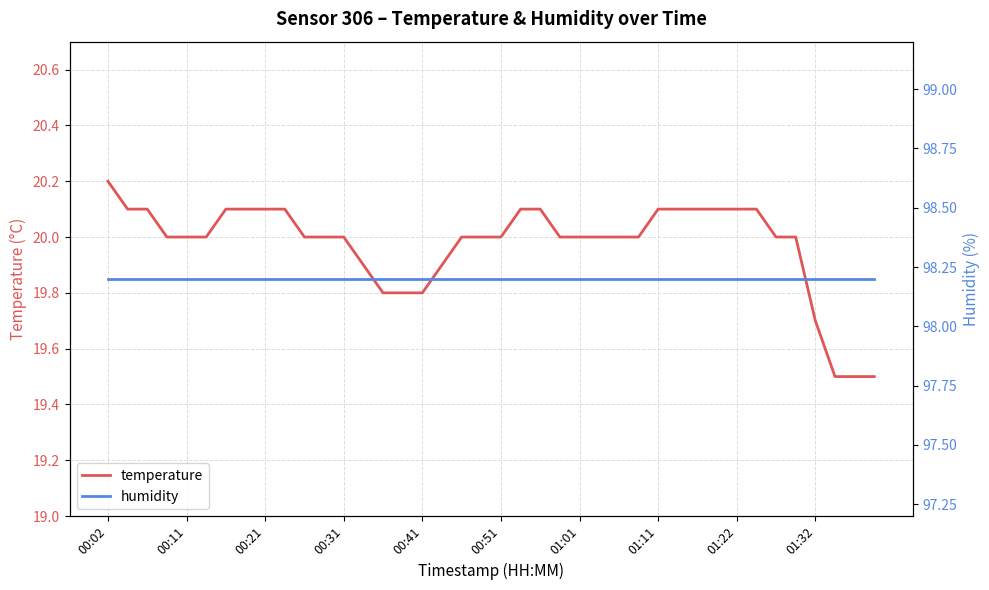

What is the maximum value for humidity?

98.2